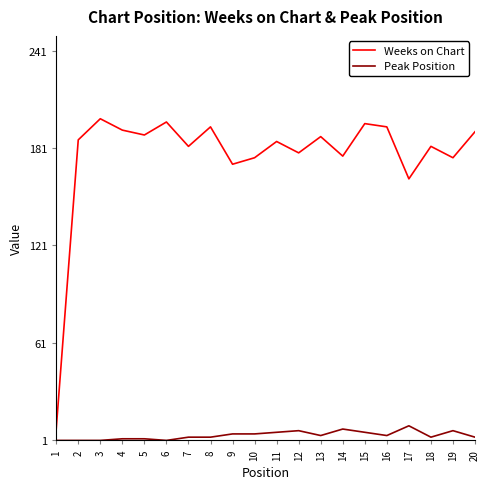

Is it true that Weeks on Chart equals 340 at 16?

False